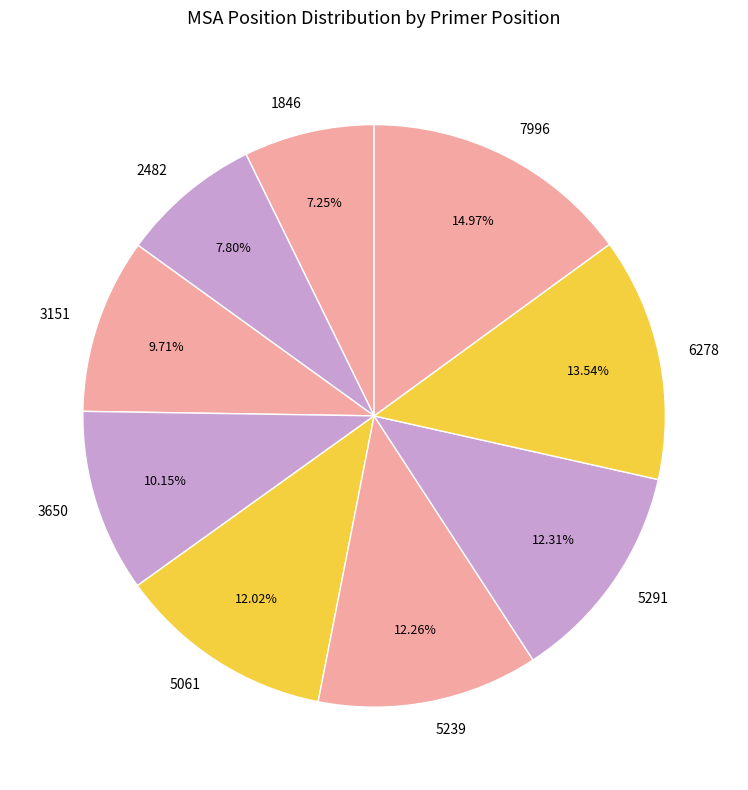

Which category has the smallest portion of the pie?

1846